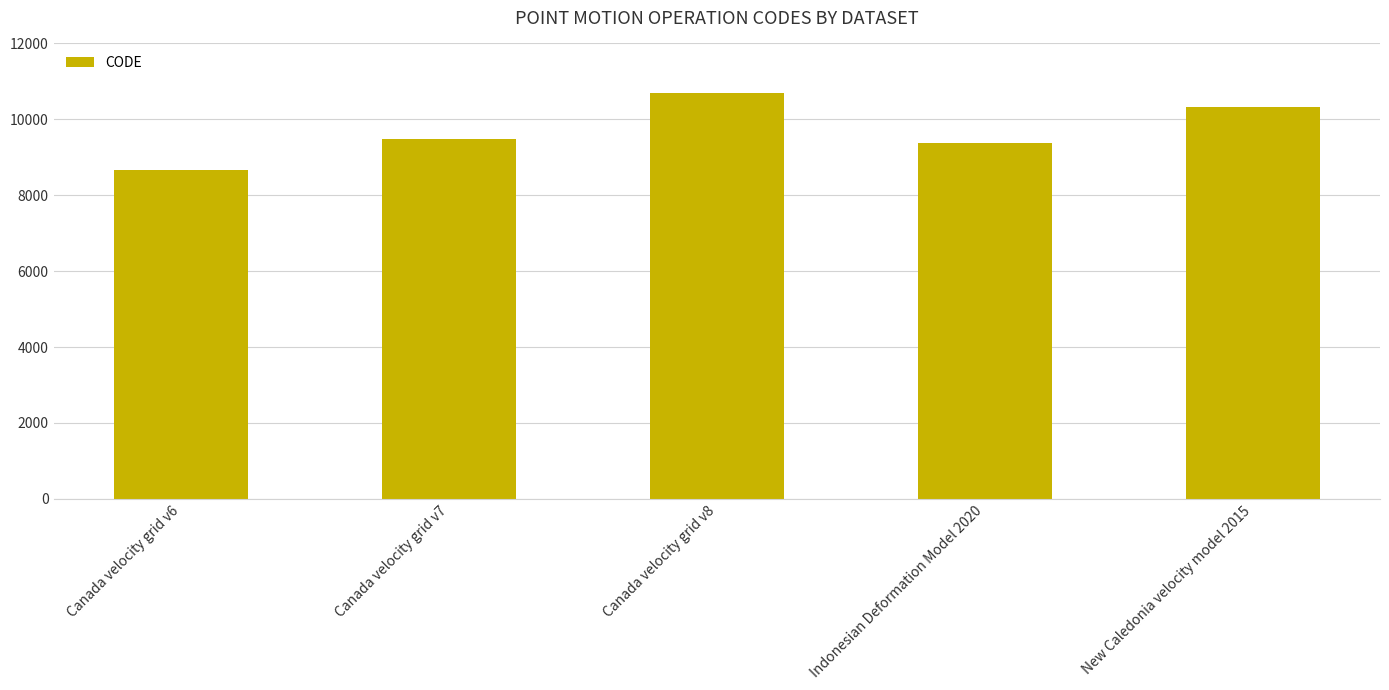

What is the approximate value at Canada velocity grid v7?

9483